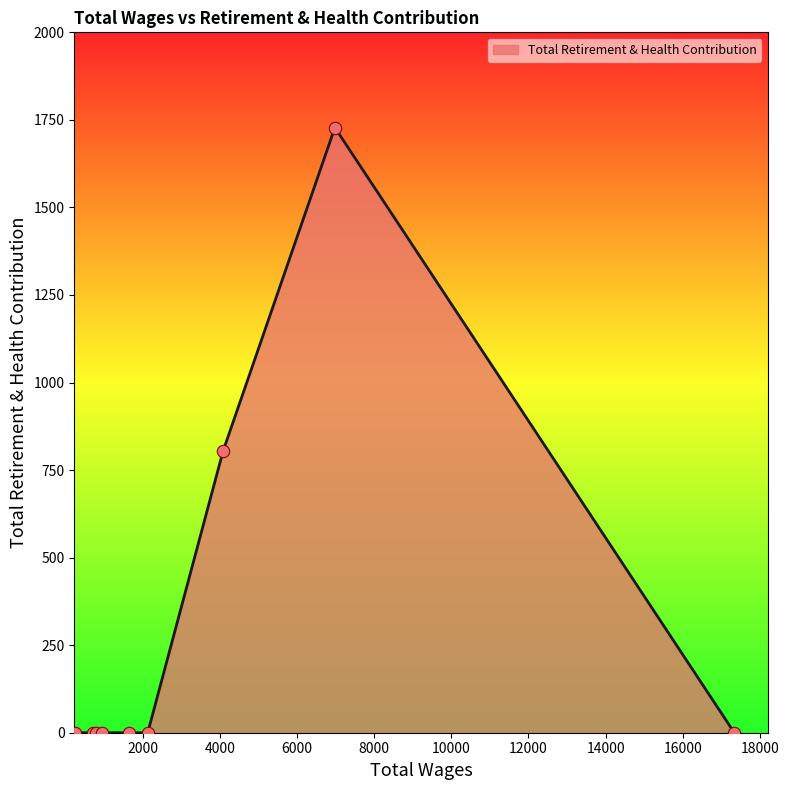

What is the greatest value displayed?

1728